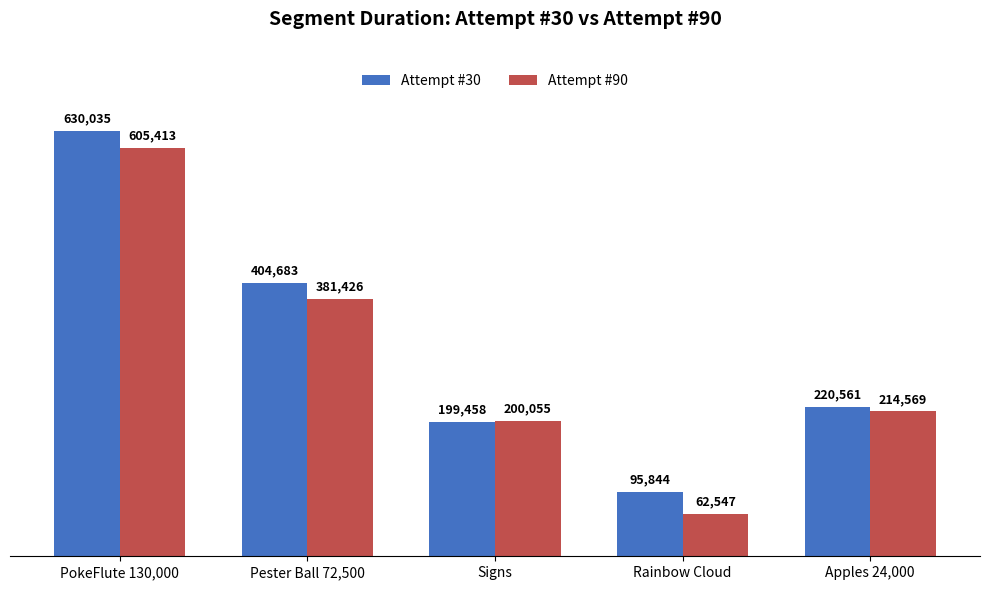

Where is Attempt #90 nearest to the value 333980?

Pester Ball 72,500